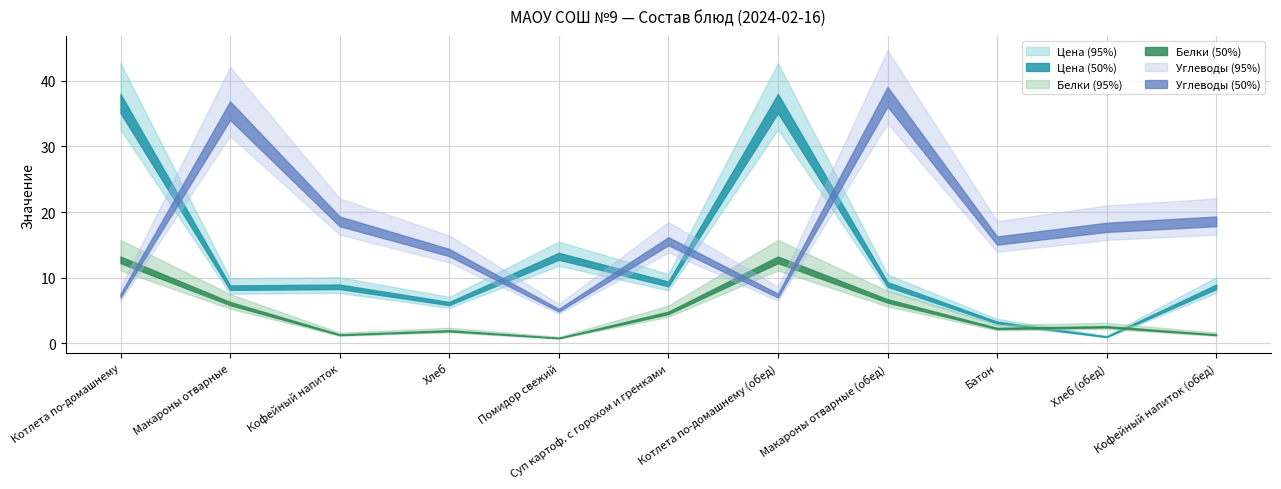

Is it true that Цена equals 36.2 at Котлета по-домашнему (обед)?

True